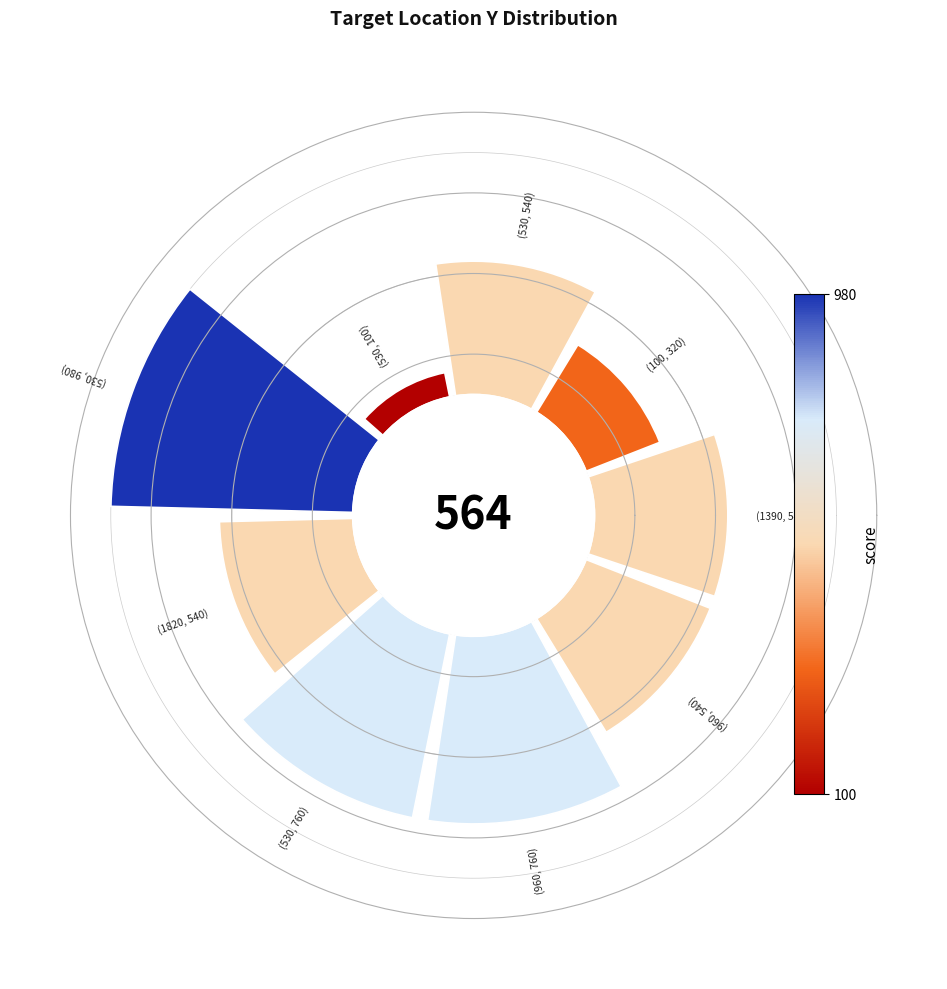

To the nearest percent, what is the difference between the largest and smallest slice percentages?

17%